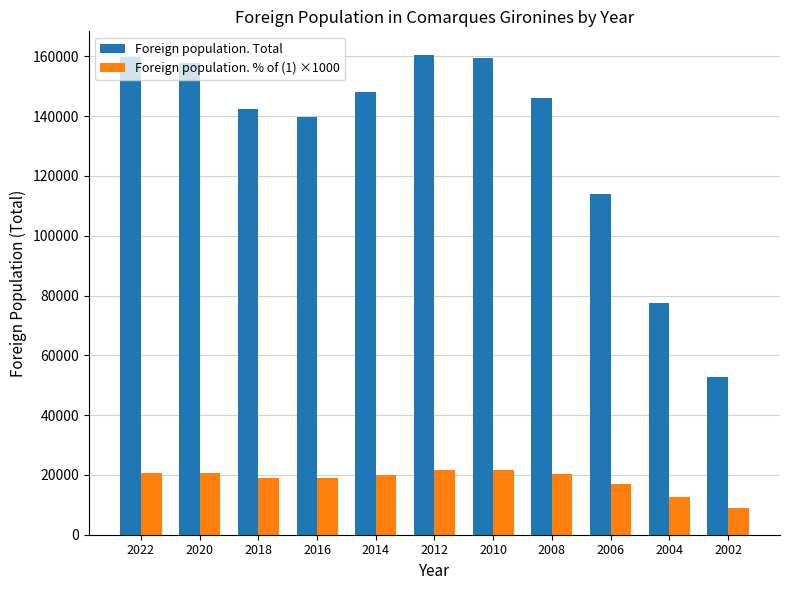

Does the chart contain stacked bars?

No